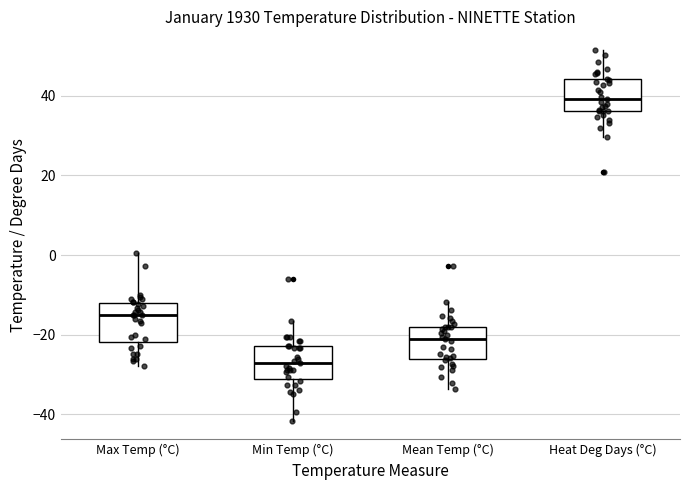

Reading left to right, read every box against the y-axis: the position of its median line, the range the box covers, and the ends of its whiskers. The values are not printed on the chart, so give them approximately, as read against the axis.

Max Temp (°C): median -14, box -22 to -12, whiskers -28 to 0
Min Temp (°C): median -28, box -32 to -22, whiskers -42 to -16
Mean Temp (°C): median -22, box -26 to -18, whiskers -34 to -12
Heat Deg Days (°C): median 40, box 36 to 44, whiskers 30 to 52